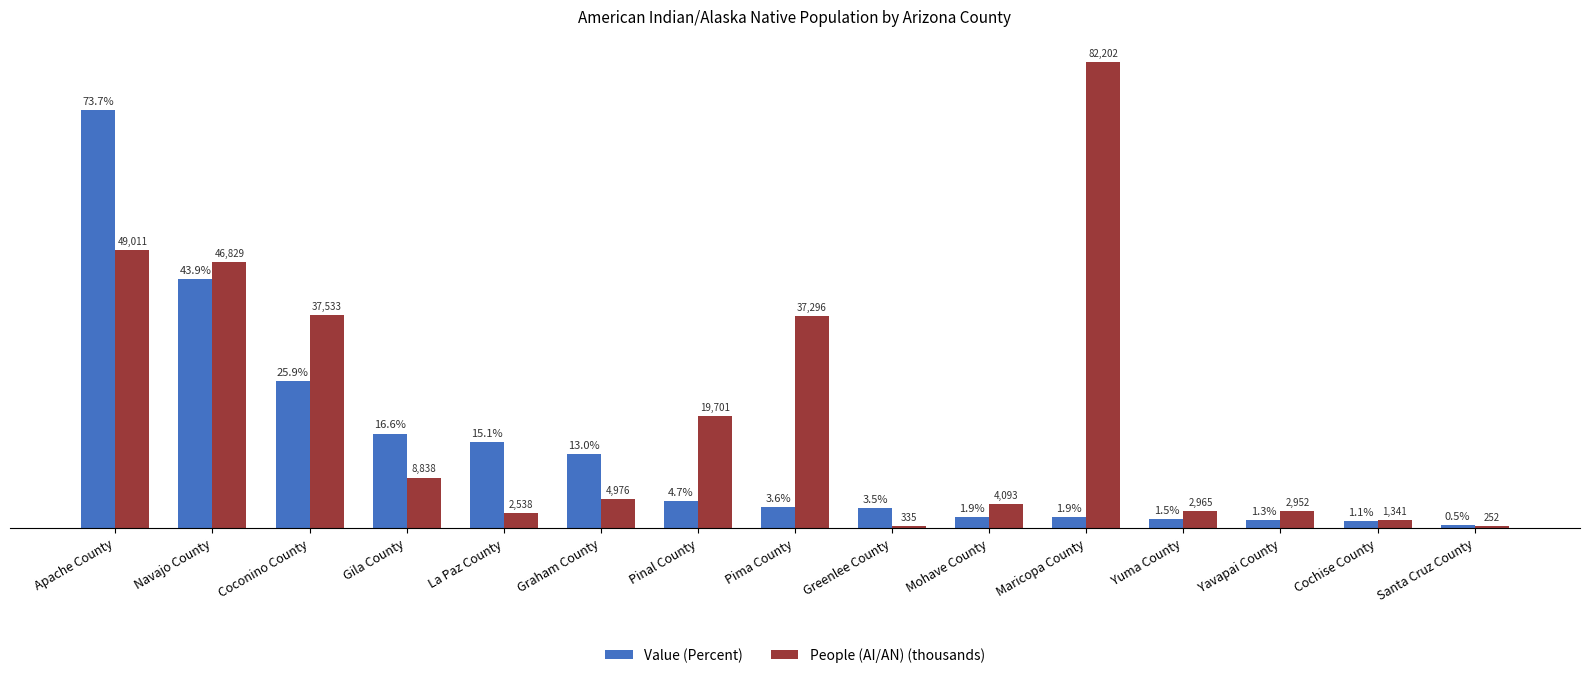

Does the chart contain stacked bars?

No